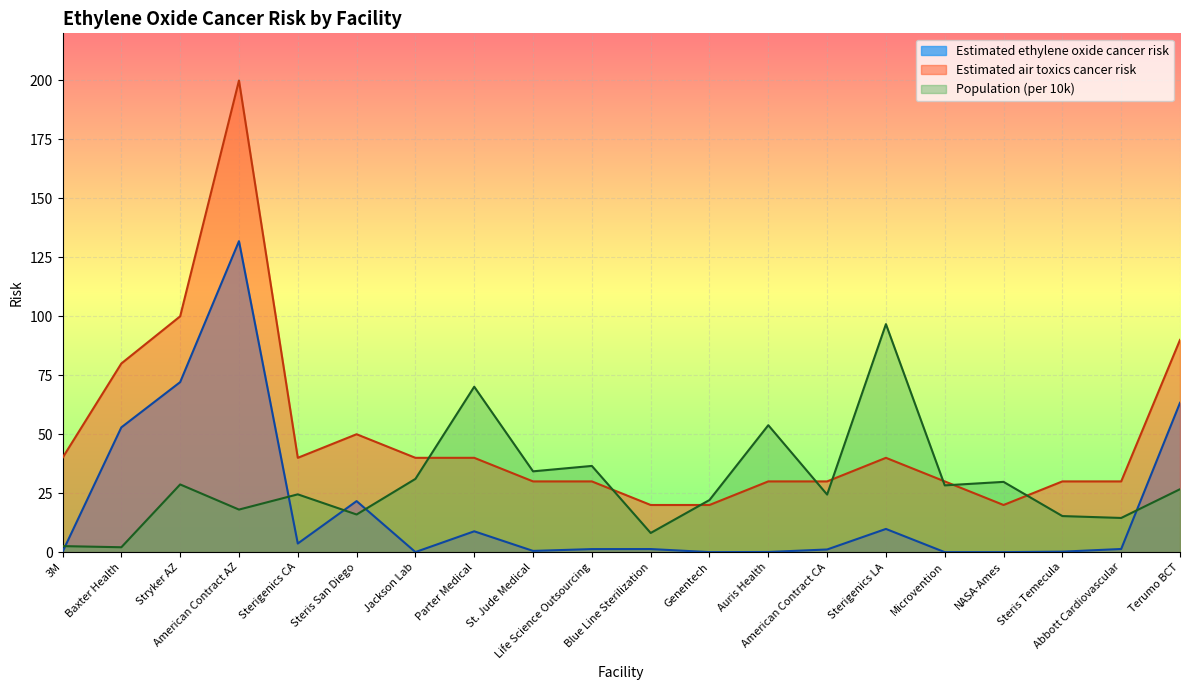

At Sterigenics CA, list the series in order from largest to smallest.

Estimated air toxics cancer risk, Population (per 10k), Estimated ethylene oxide cancer risk